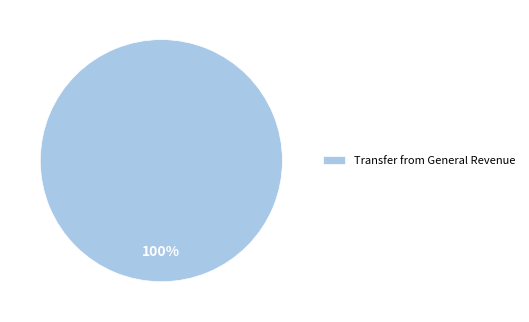

How many slices are in this pie chart?

1